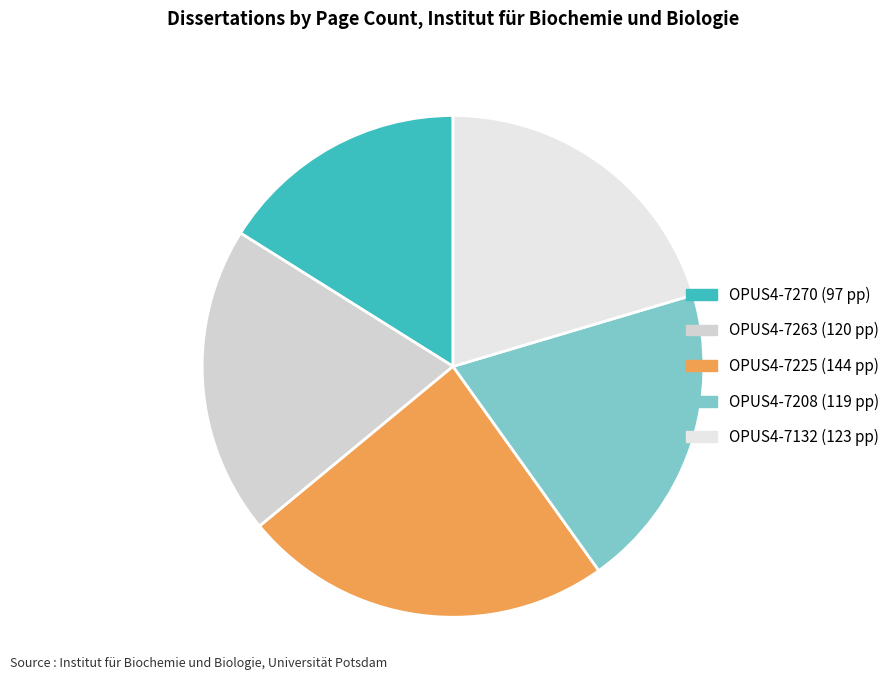

How many slices are in this pie chart?

5